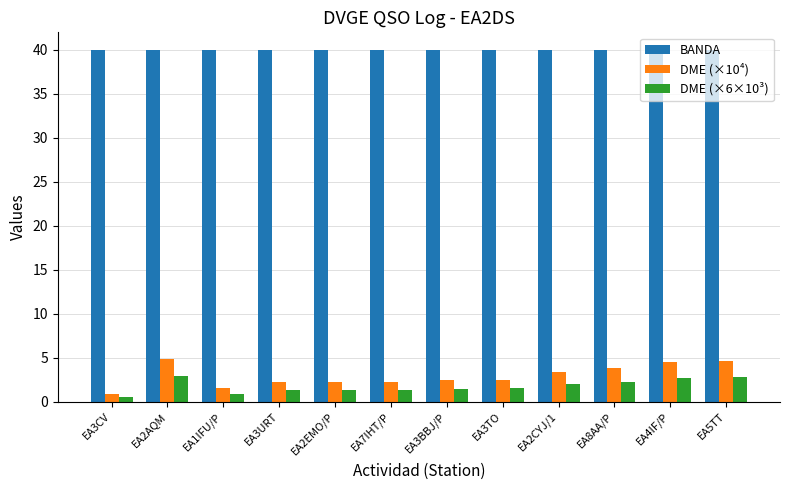

Rank the series by their maximum value, from highest to lowest.

BANDA, DME (×10⁴), DME (×6×10³)